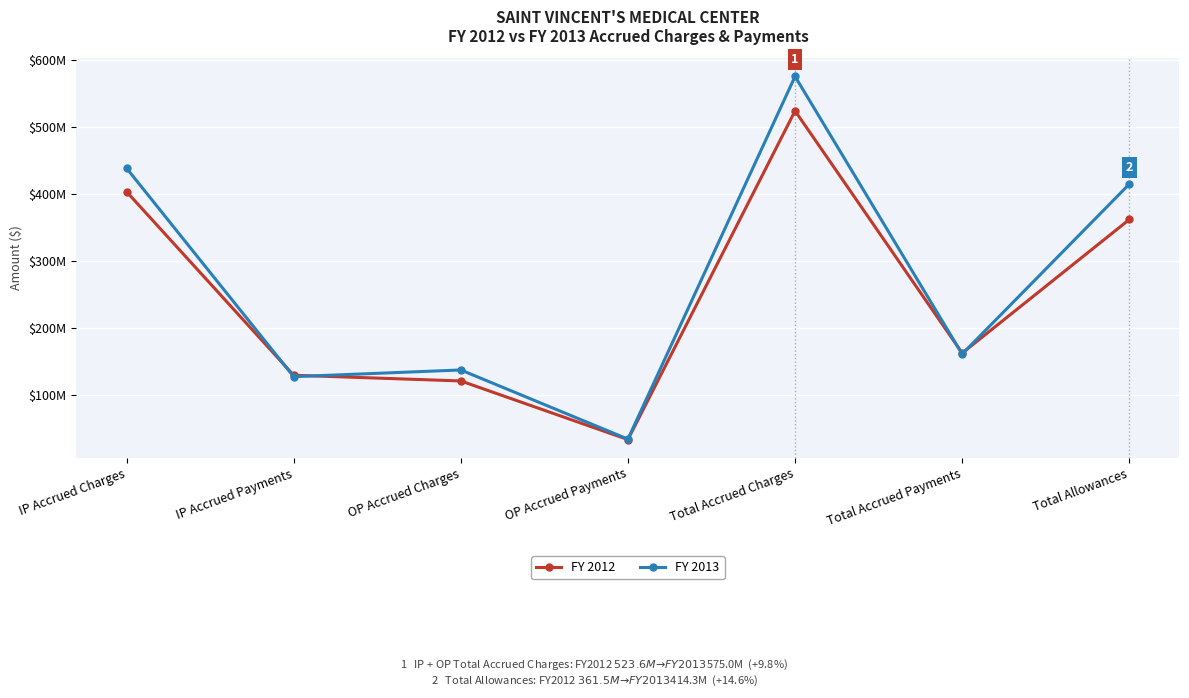

What is the label of the 1st point from the right?

Total Allowances